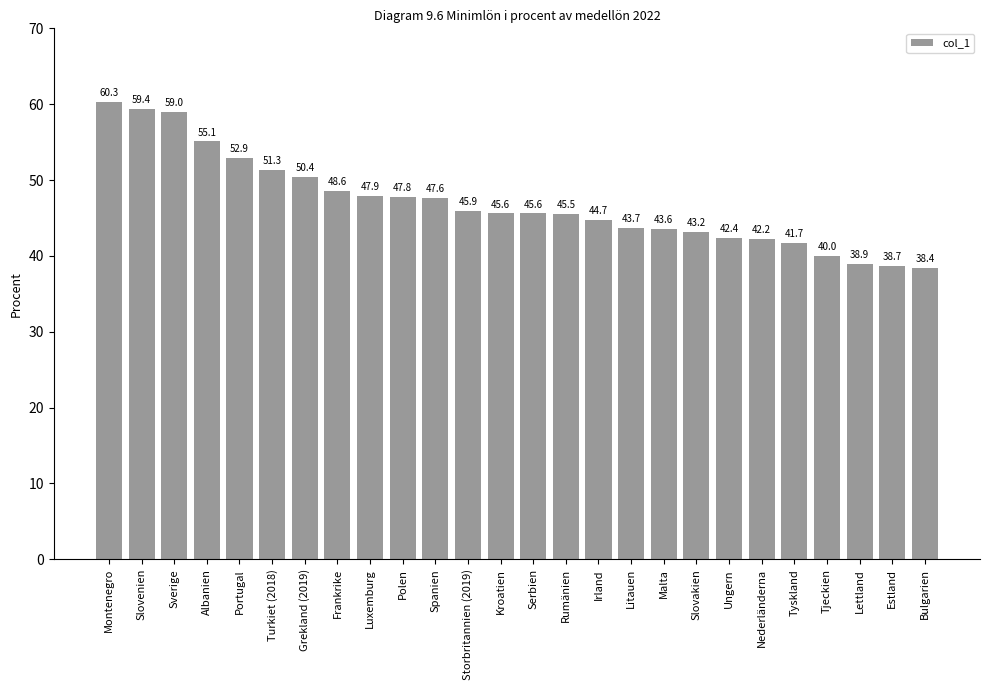

Reading right to left, list all the values displayed in this chart.

38.4	38.7	38.9	40.0	41.7	42.2	42.4	43.2	43.6	43.7	44.7	45.5	45.6	45.6	45.9	47.6	47.8	47.9	48.6	50.4	51.3	52.9	55.1	59.0	59.4	60.3